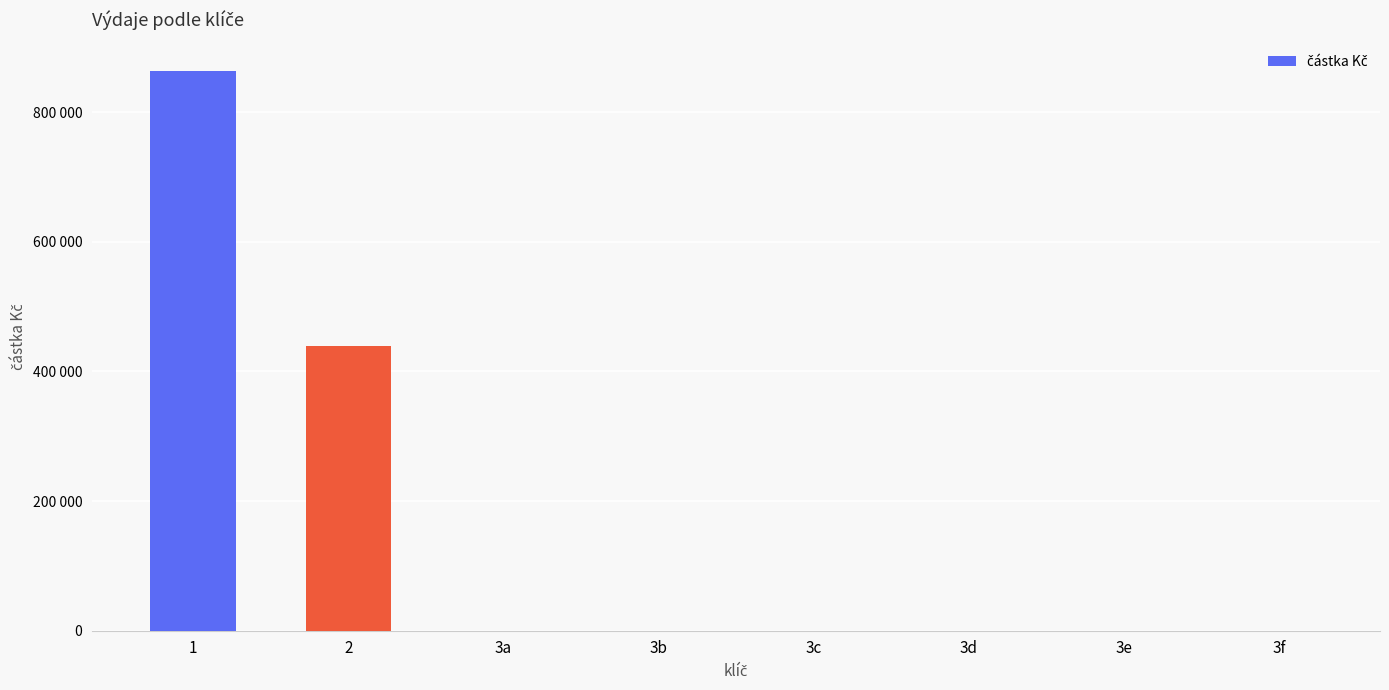

Are the bars horizontal?

No